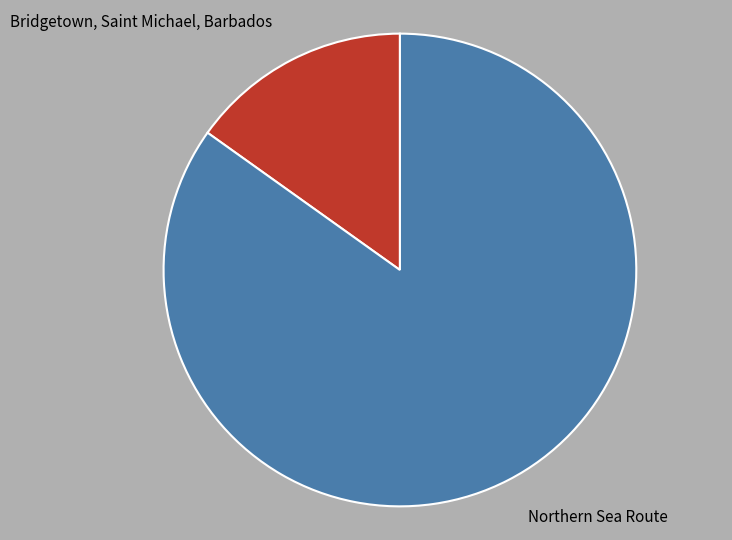

Does Bridgetown, Saint Michael, Barbados represent more than half of the total?

No